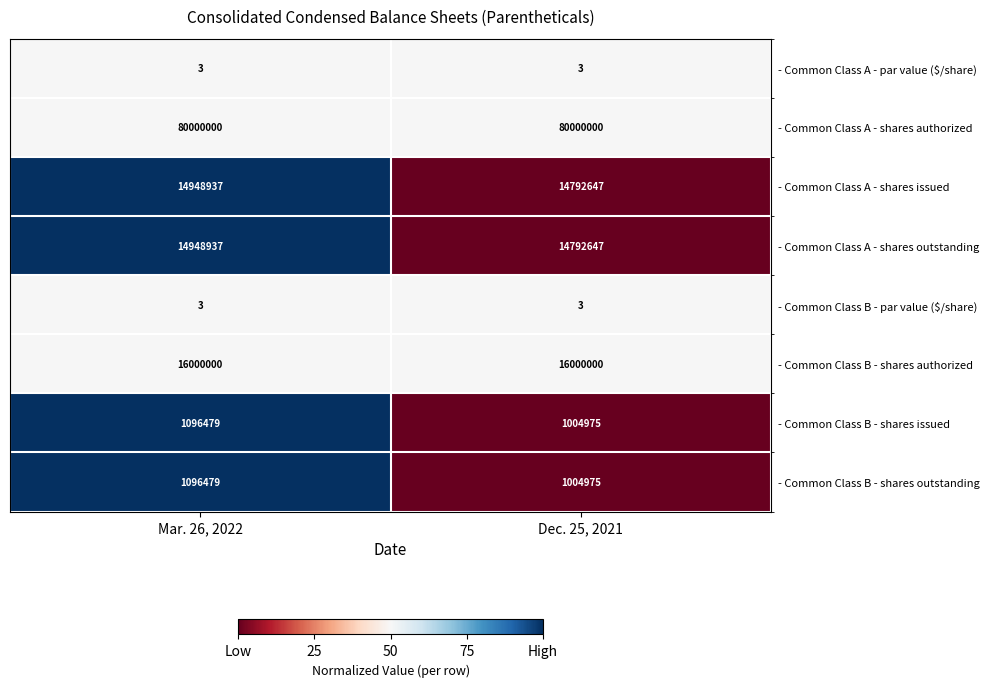

What is the total value across all series at Mar. 26, 2022?

128090838